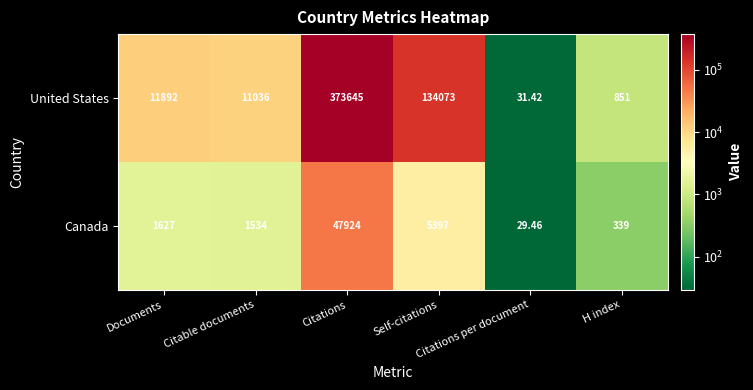

Rank the series by their average value, from lowest to highest.

Canada, United States